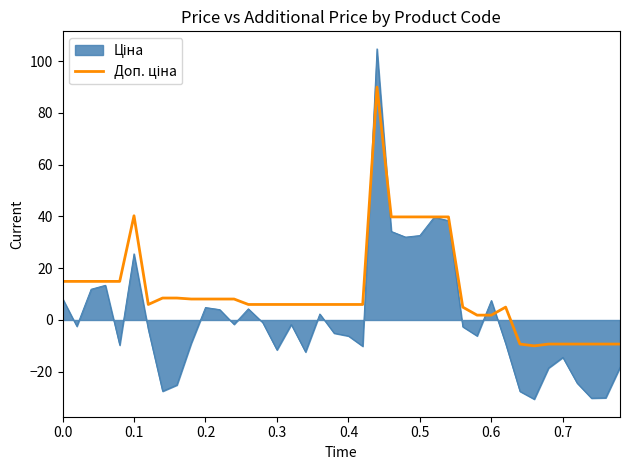

What is the minimum value shown in the chart?

-30.6